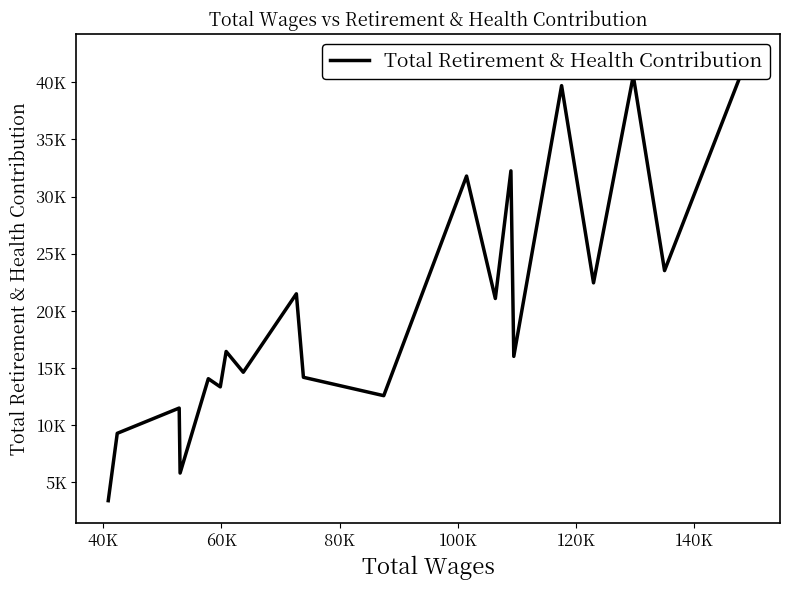

What is the difference between the maximum and minimum values?

38925